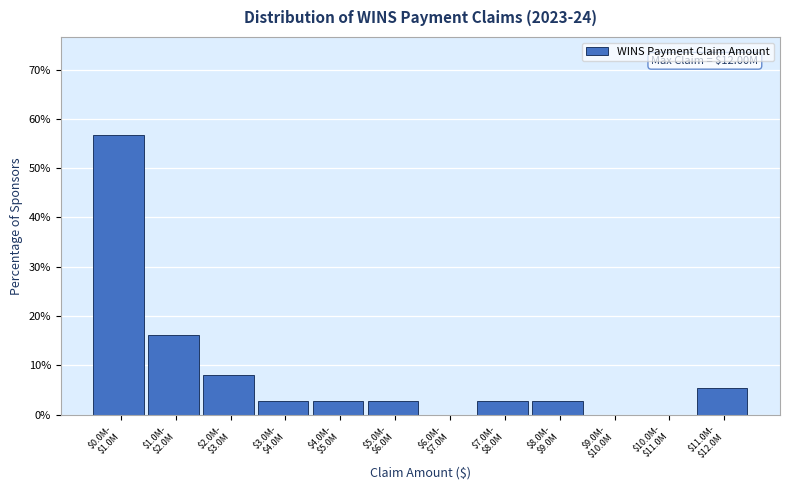

What is the sum of all values?

100.0